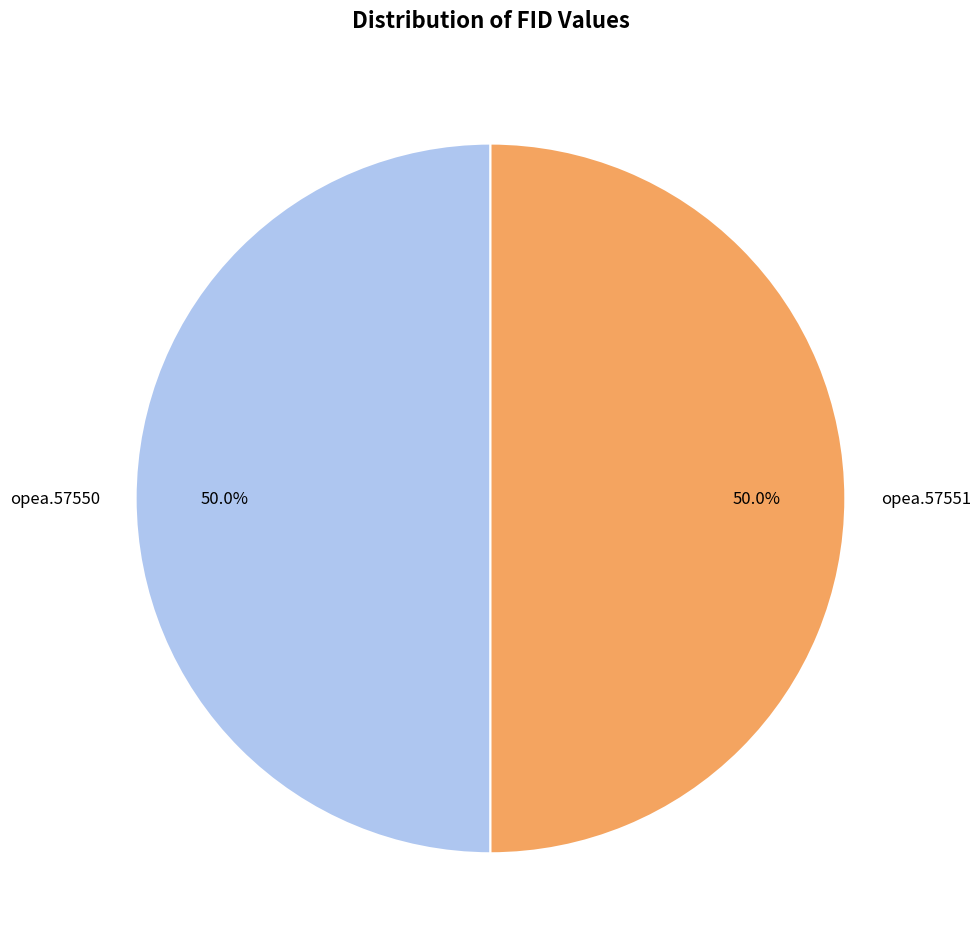

Is the sum of opea.57551 and opea.57550 greater than half?

Yes